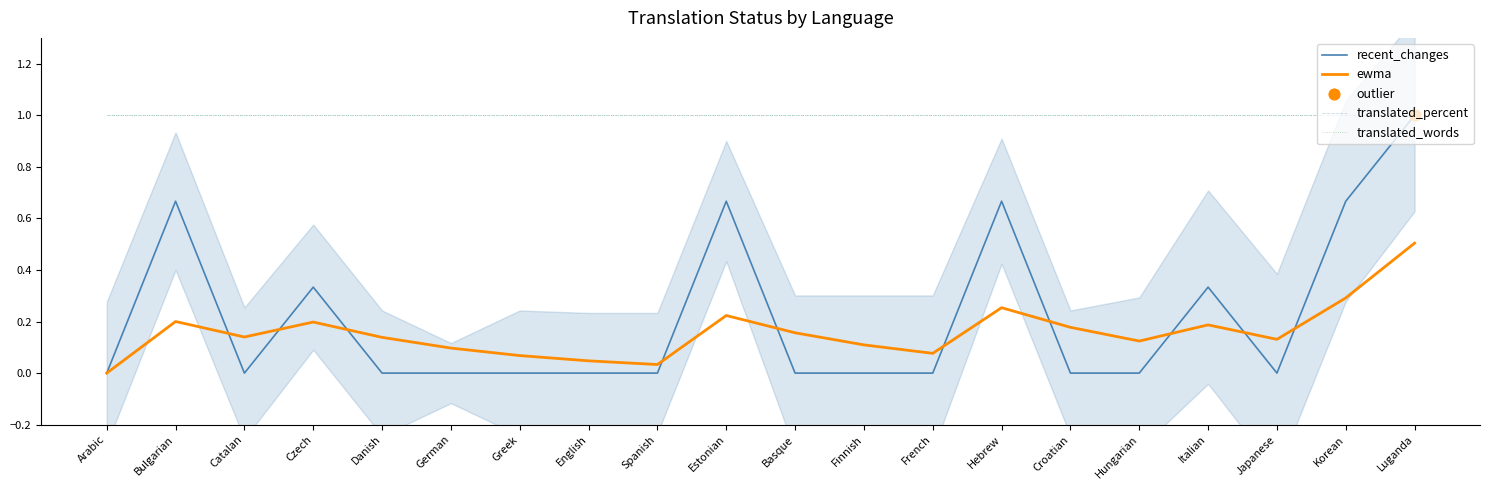

Which series reaches the minimum Y coordinate?

recent_changes